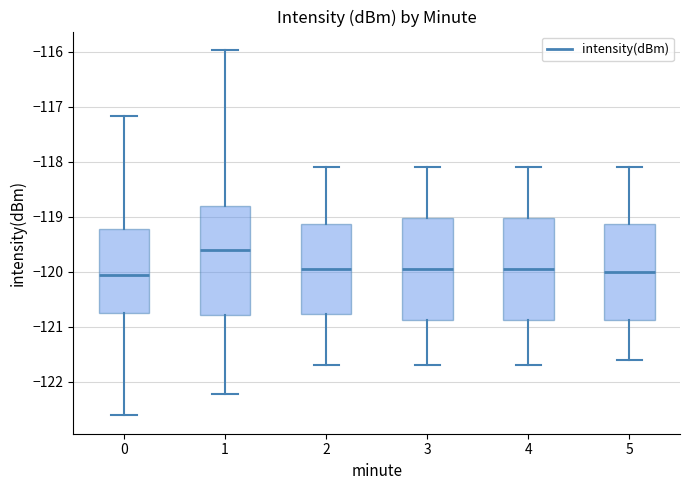

Where does the upper whisker of the box at x = 4 end on the y-axis? The values are not printed on the chart, so give them approximately, as read against the axis.

-118.1